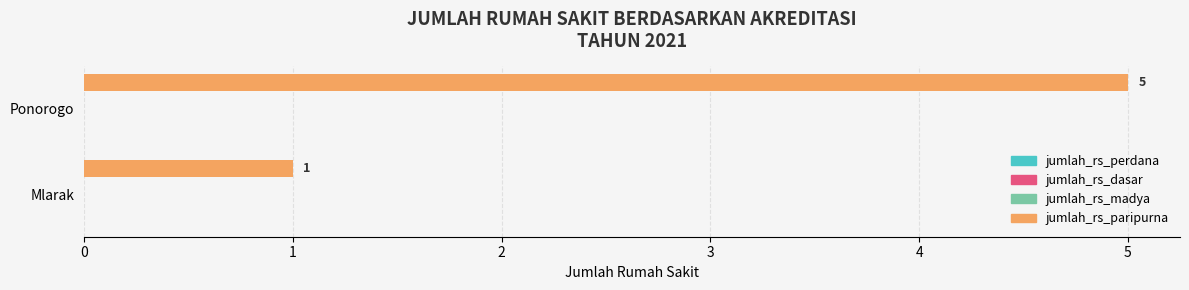

Reading top to bottom, list all the values displayed in this chart.

5	1